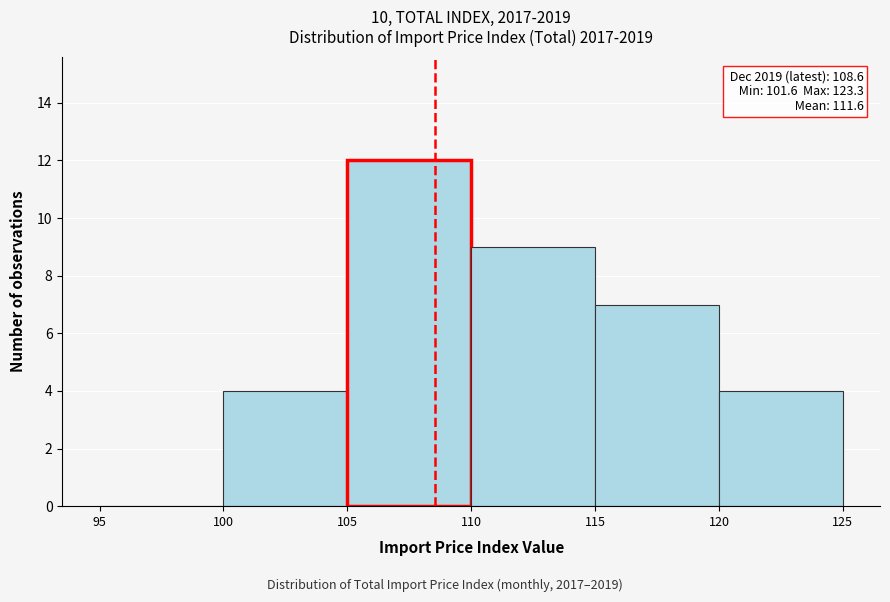

Which range on the x-axis has the tallest bar?

105 to 110